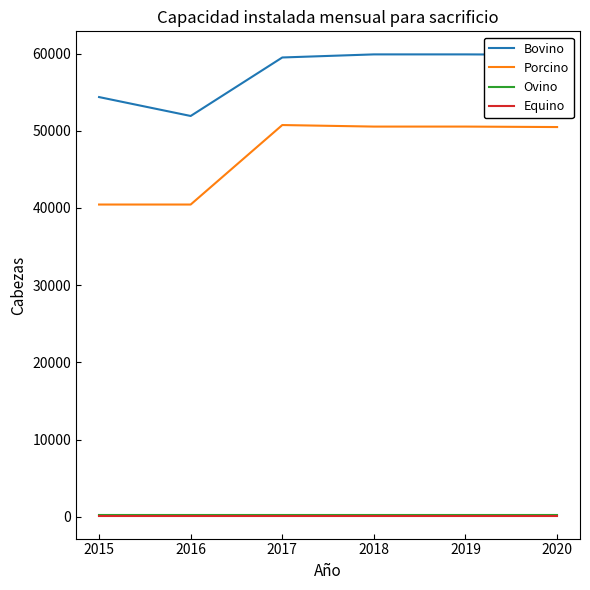

How many lines are shown in the chart?

4